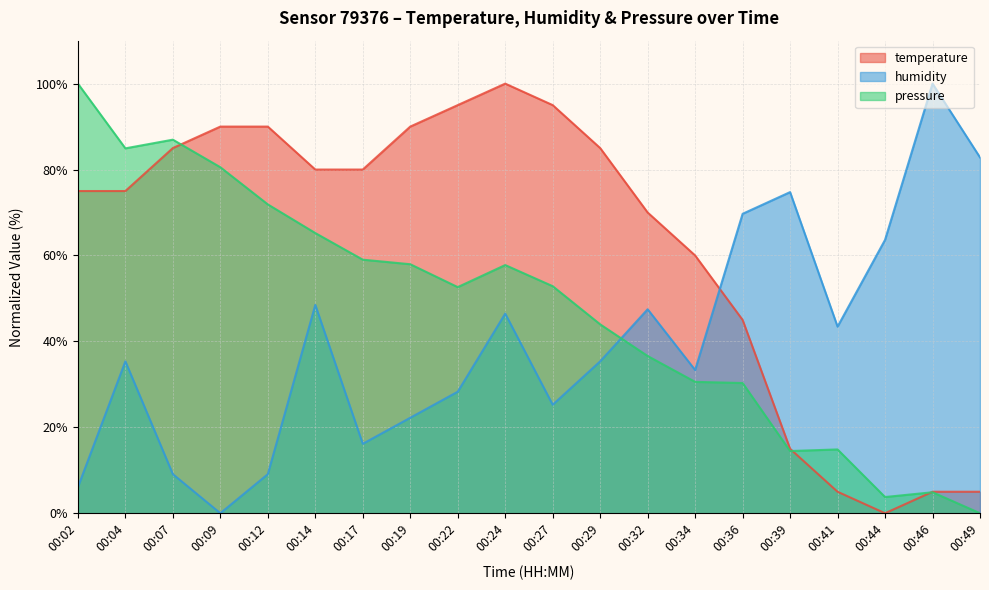

Is the value of temperature at 00:09 greater than the value of humidity at 00:32?

Yes